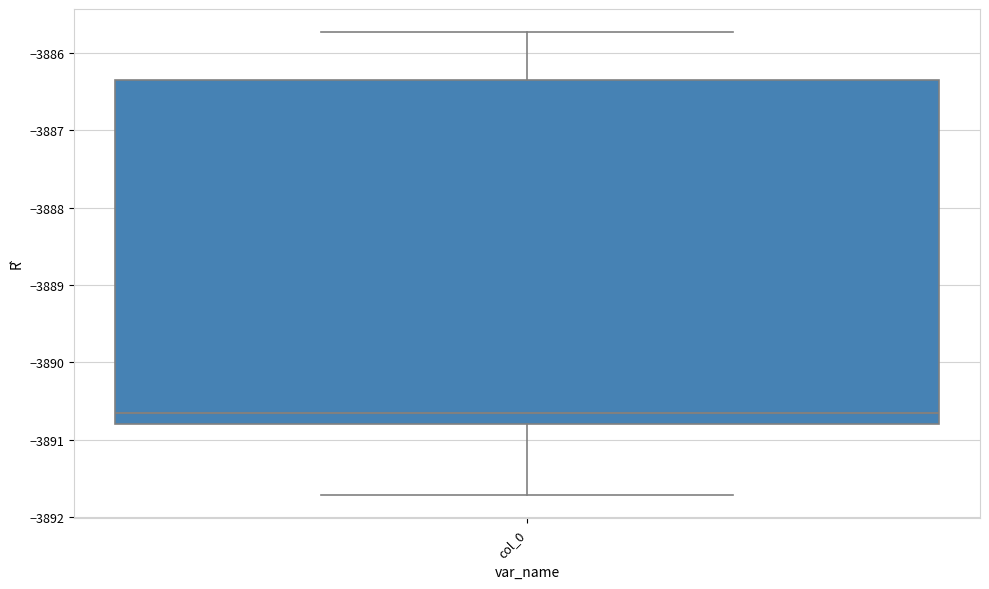

Transcribe this box plot: give where the median line is, the range the box spans, and where the two whiskers end, as read against the y-axis. The values are not printed on the chart, so give them approximately, as read against the axis.

median -3890.7, box -3890.8 to -3886.4, whiskers -3891.7 to -3885.7